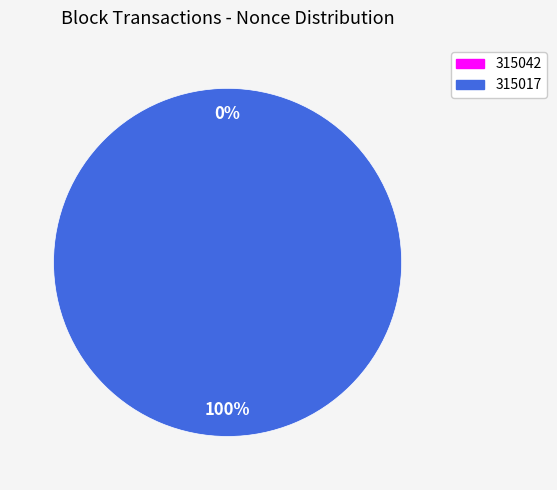

Which slice is the smallest?

315042